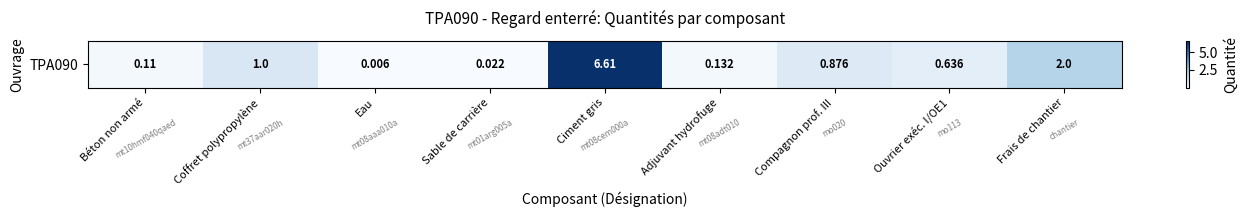

Reading left to right, extract all data points from this chart.

Béton non armé=0.1	Coffret polypropylène=1.0	Eau=0.0	Sable de carrière=0.0	Ciment gris=6.6	Adjuvant hydrofuge=0.1	Compagnon prof. III=0.9	Ouvrier exéc. I/OE1=0.6	Frais de chantier=2.0